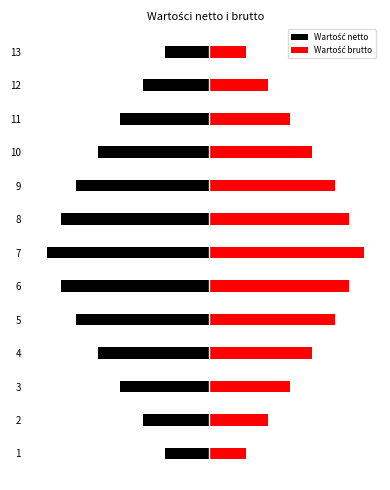

Reading left to right, what are all the values shown in this chart?

Wartość netto: -1.2	-1.8	-2.4	-3.0	-3.6	-4.0	-4.4	-4.0	-3.6	-3.0	-2.4	-1.8	-1.2
Wartość brutto: 1.0	1.6	2.2	2.8	3.4	3.8	4.2	3.8	3.4	2.8	2.2	1.6	1.0